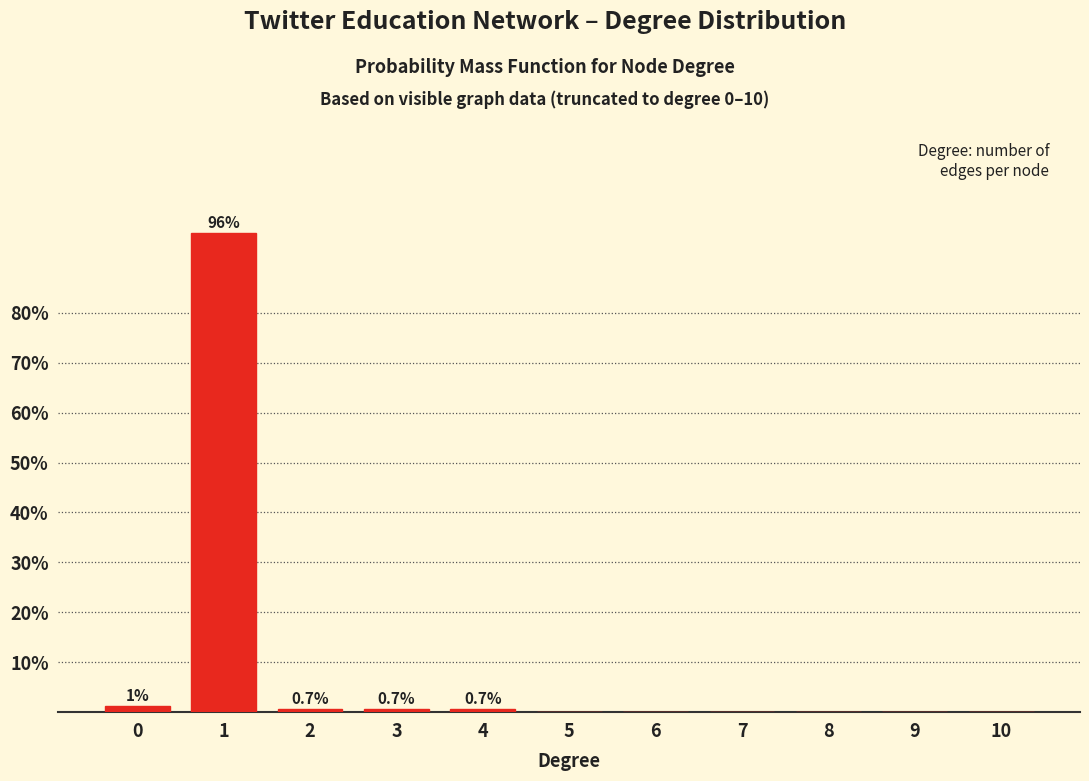

Reading left to right, what are all the values shown in this chart?

0=1.3	1=96.0	2=0.7	3=0.7	4=0.7	5=0.0	6=0.0	7=0.0	8=0.0	9=0.0	10=0.0